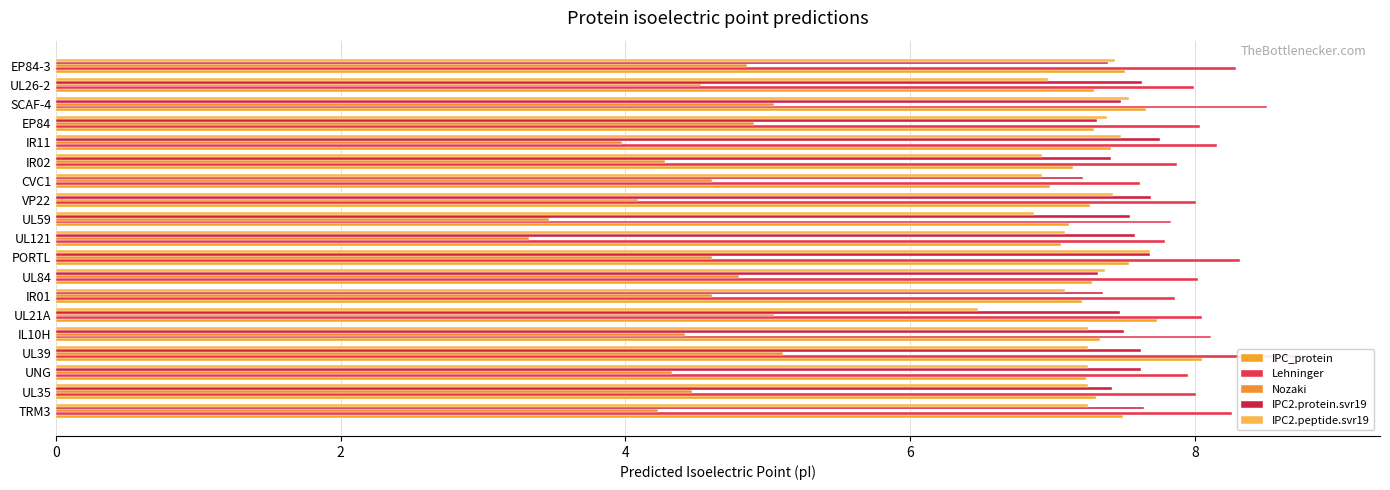

What value does the Nozaki series have at IL10H?

4.4